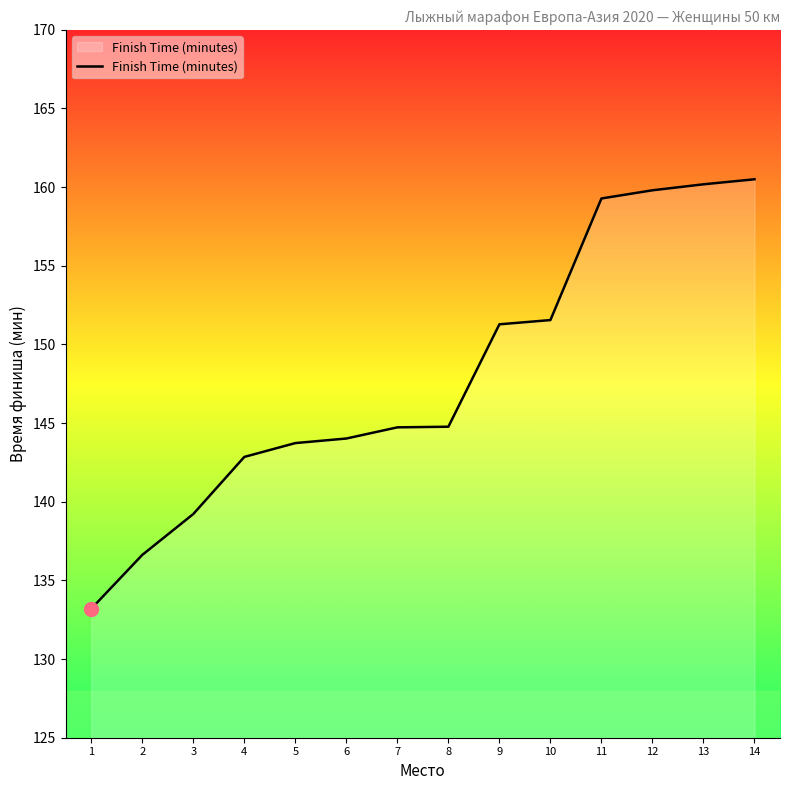

What is the change in value from 9 to 13?

+8.9